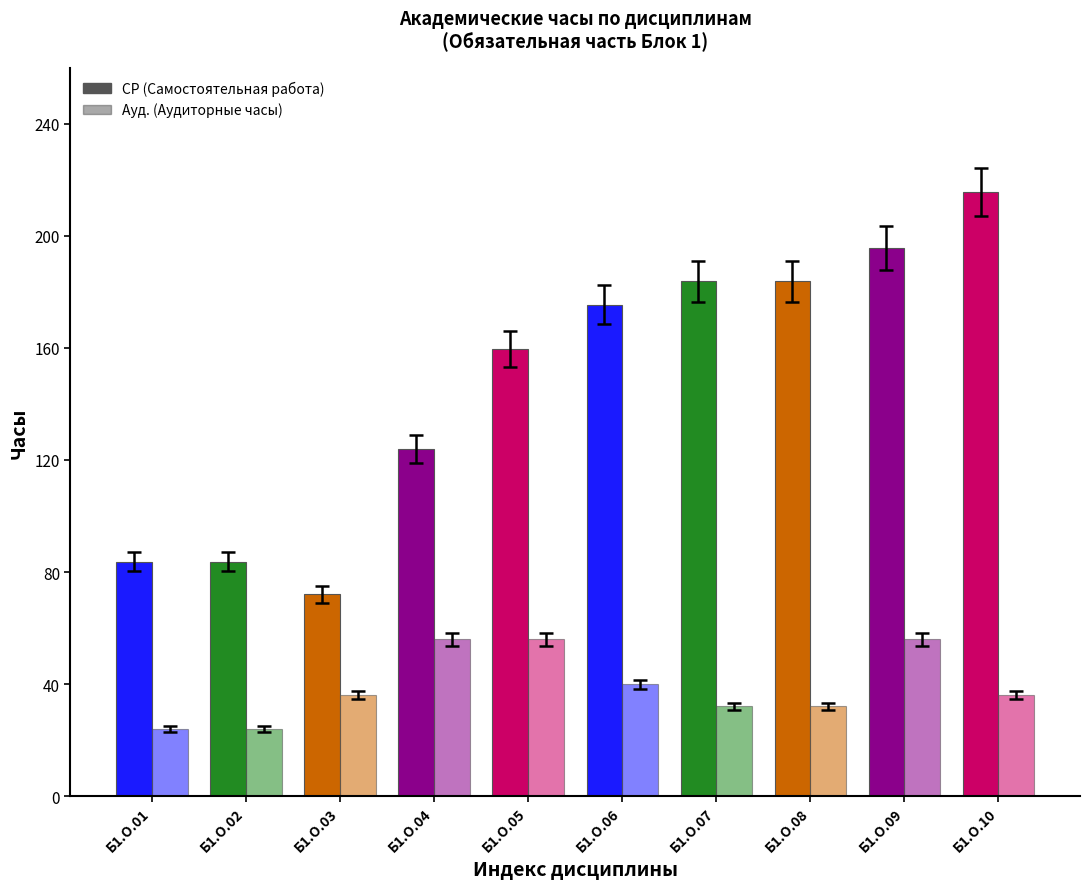

Is it true that СР (Самостоятельная работа) equals 327.1 at Б1.О.07?

False